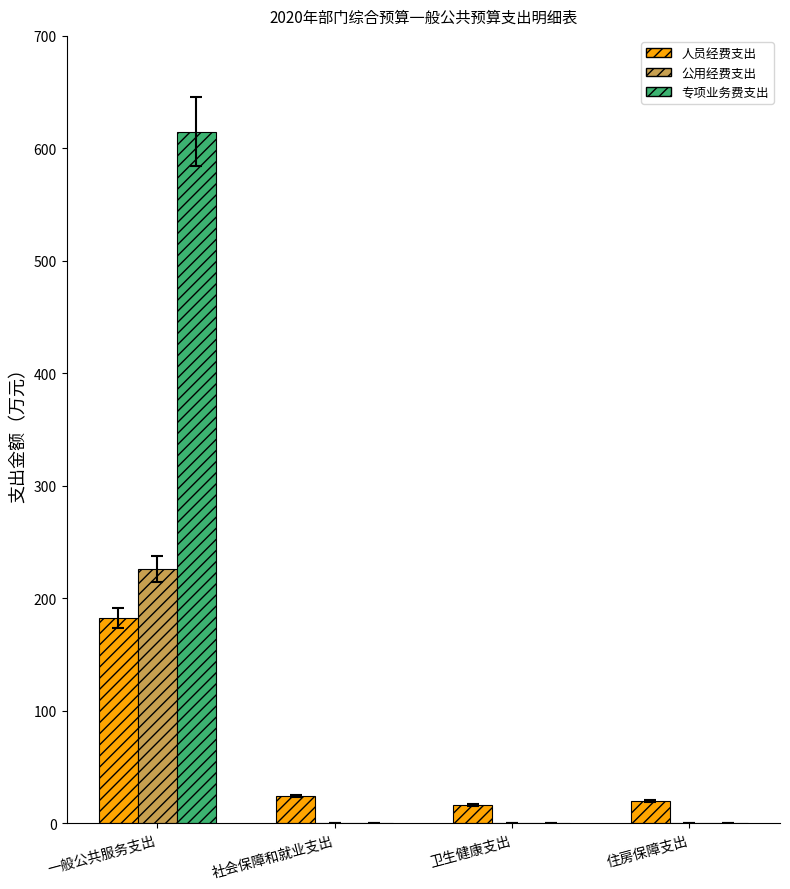

Which series changed the most between 一般公共服务支出 and 住房保障支出?

专项业务费支出